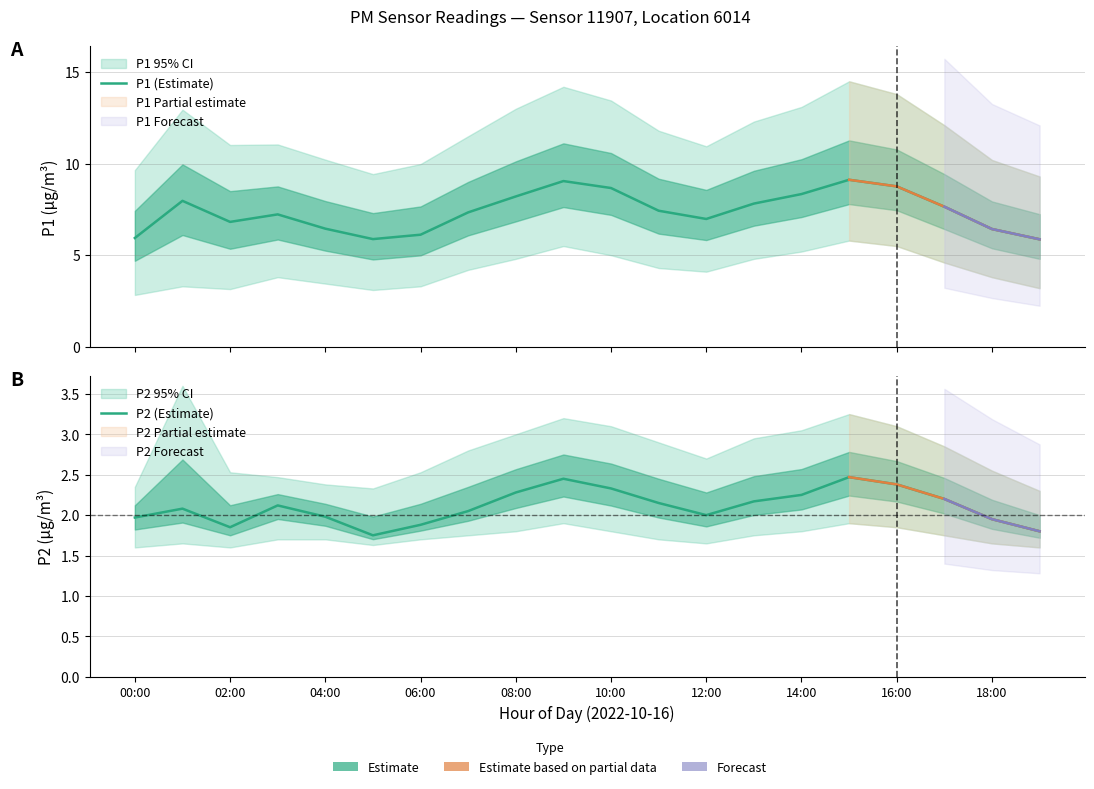

True or false: P2 (Estimate) and P1 (Estimate) intersect in this chart.

False